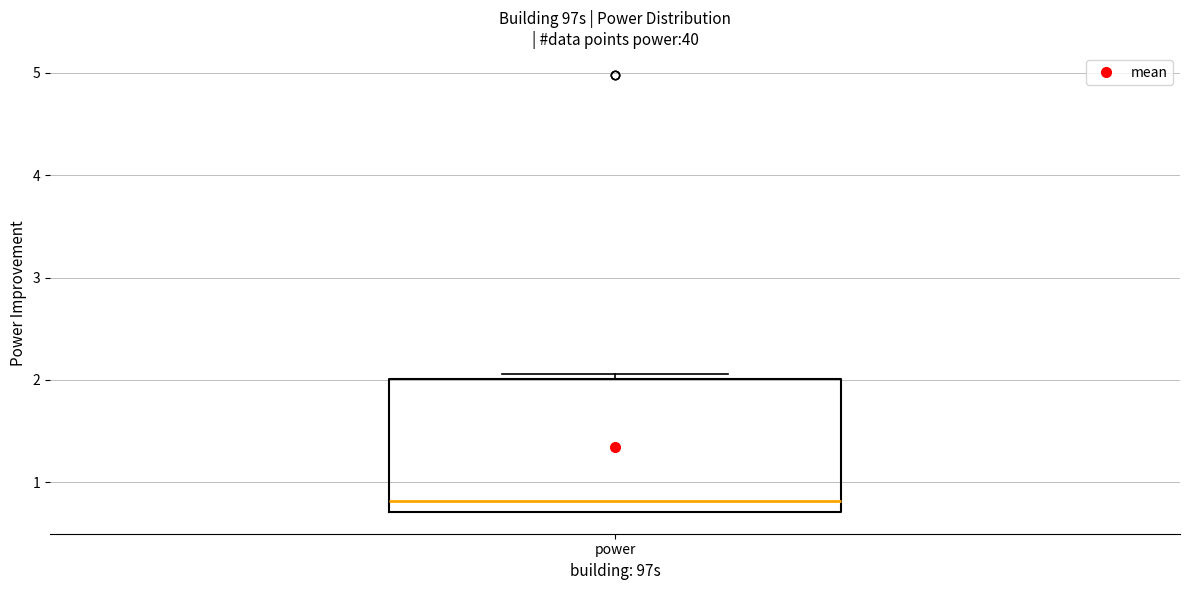

Read this box plot against the y-axis: the position of the median line, the range covered by the box, and the ends of both whiskers. The values are not printed on the chart, so give them approximately, as read against the axis.

median 0.8, box 0.7 to 2.0, whiskers 0.7 to 2.1